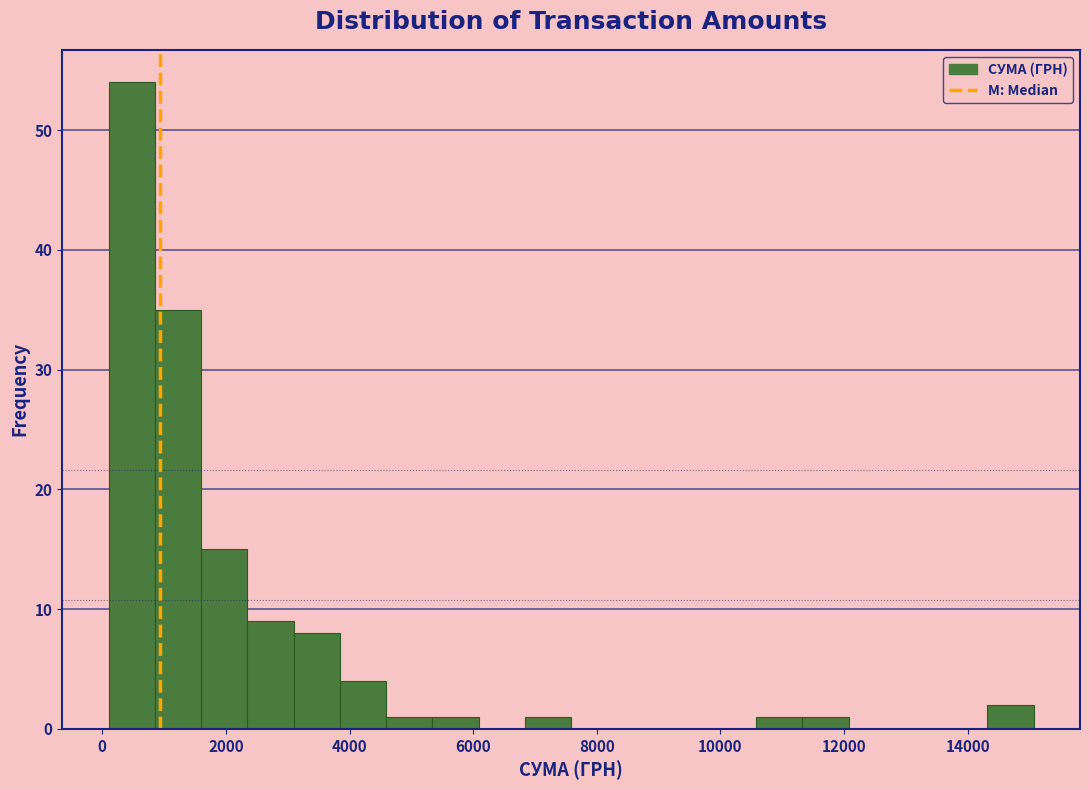

Around what value on the x-axis is the tallest bar? Give the approximate position of its centre, as read against the axis.

400